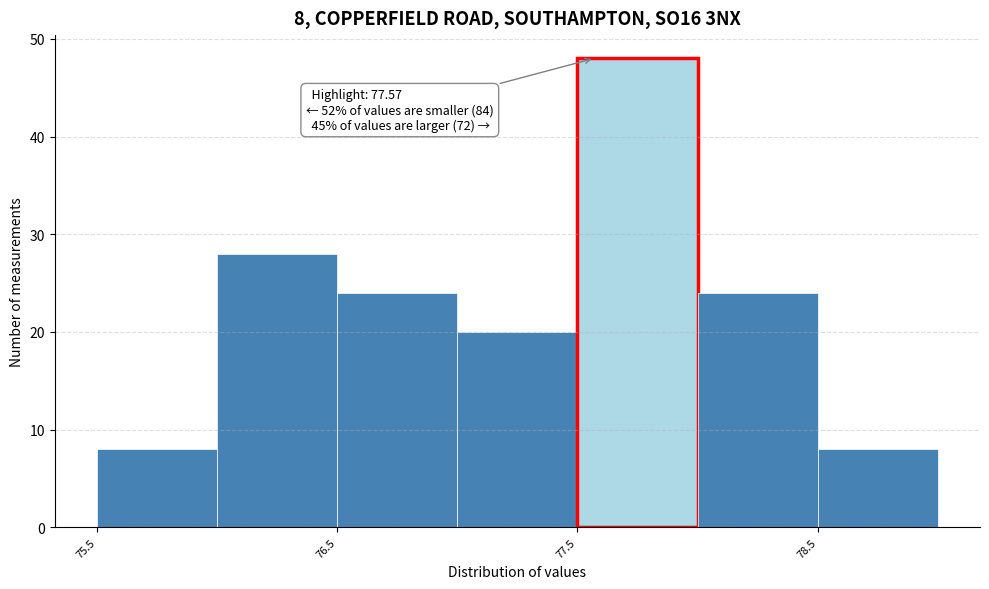

Which range on the x-axis has the tallest bar?

77.5 to 78.0